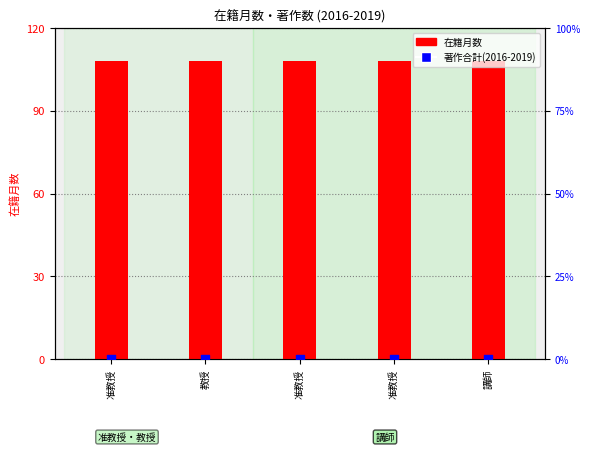

What is the total value across all series at 准教授?

108